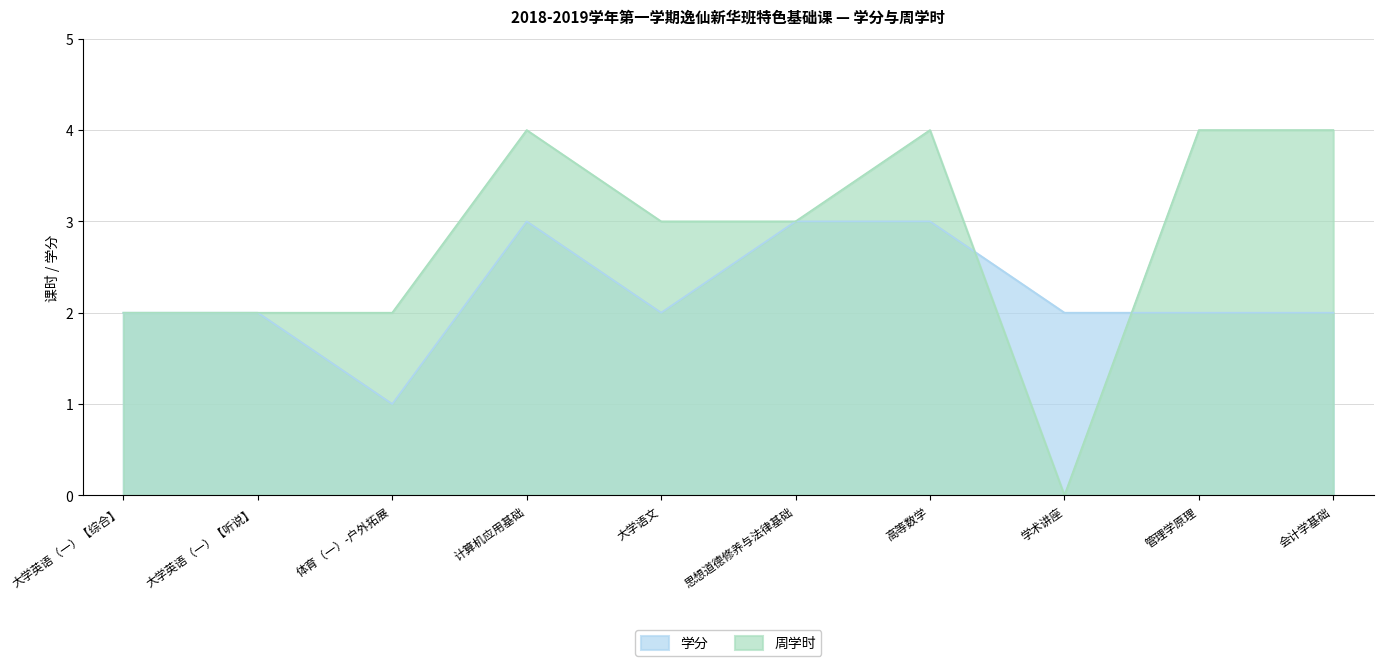

How many lines are shown in the chart?

2